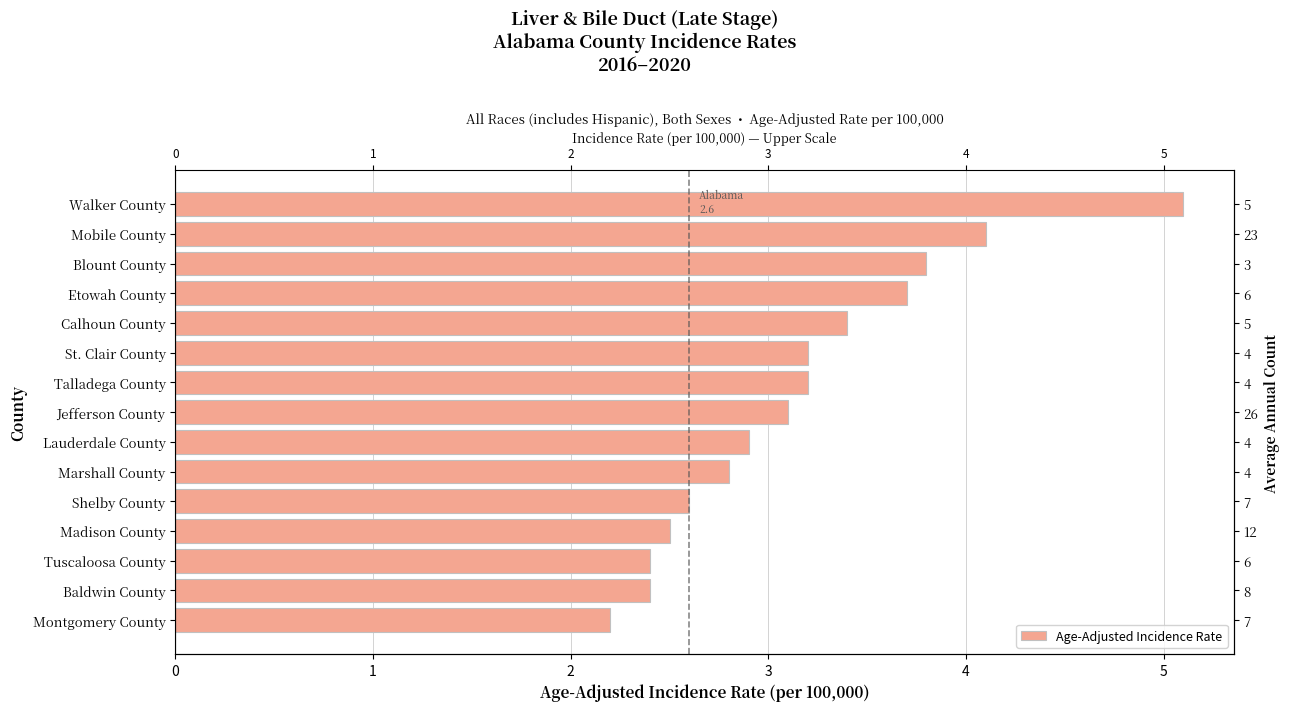

The chart shows a value of 2.2 at Montgomery County. True or false?

True